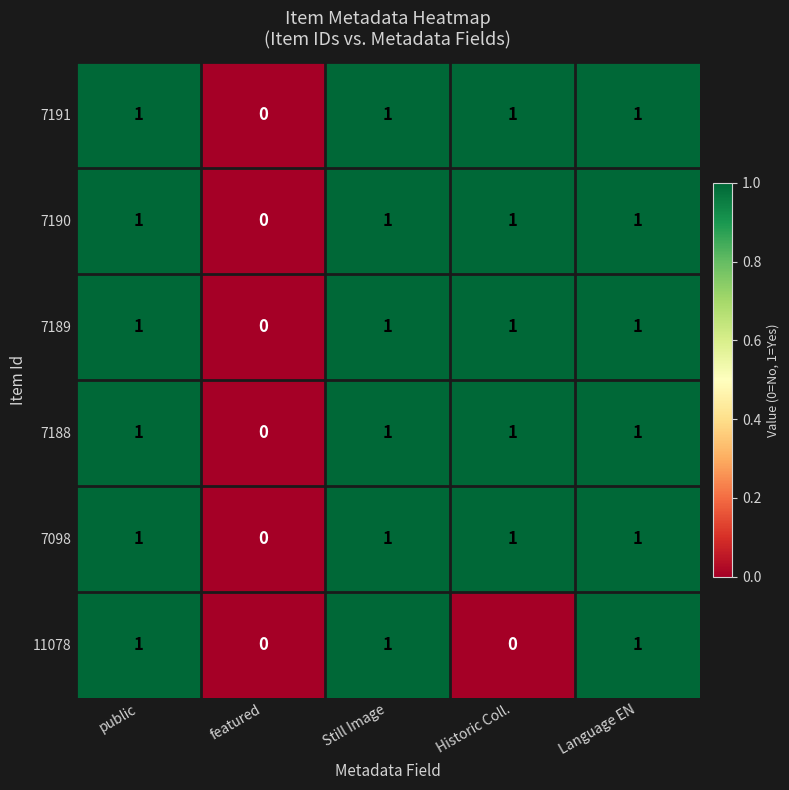

Reading left to right, transcribe all the data shown in this chart.

7191: 1	0	1	1	1
7190: 1	0	1	1	1
7189: 1	0	1	1	1
7188: 1	0	1	1	1
7098: 1	0	1	1	1
11078: 1	0	1	0	1